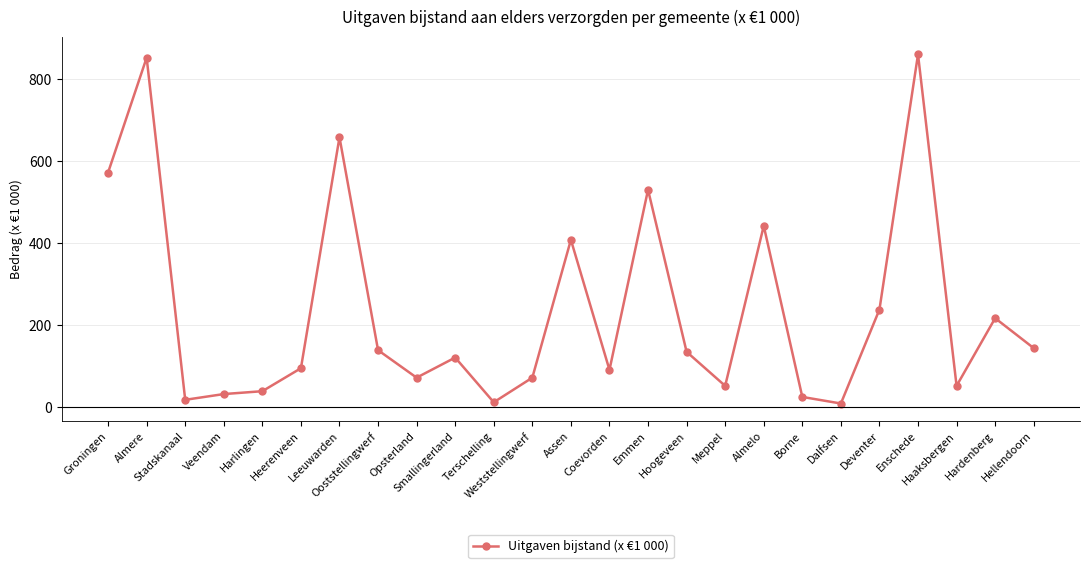

What is the average value?

235